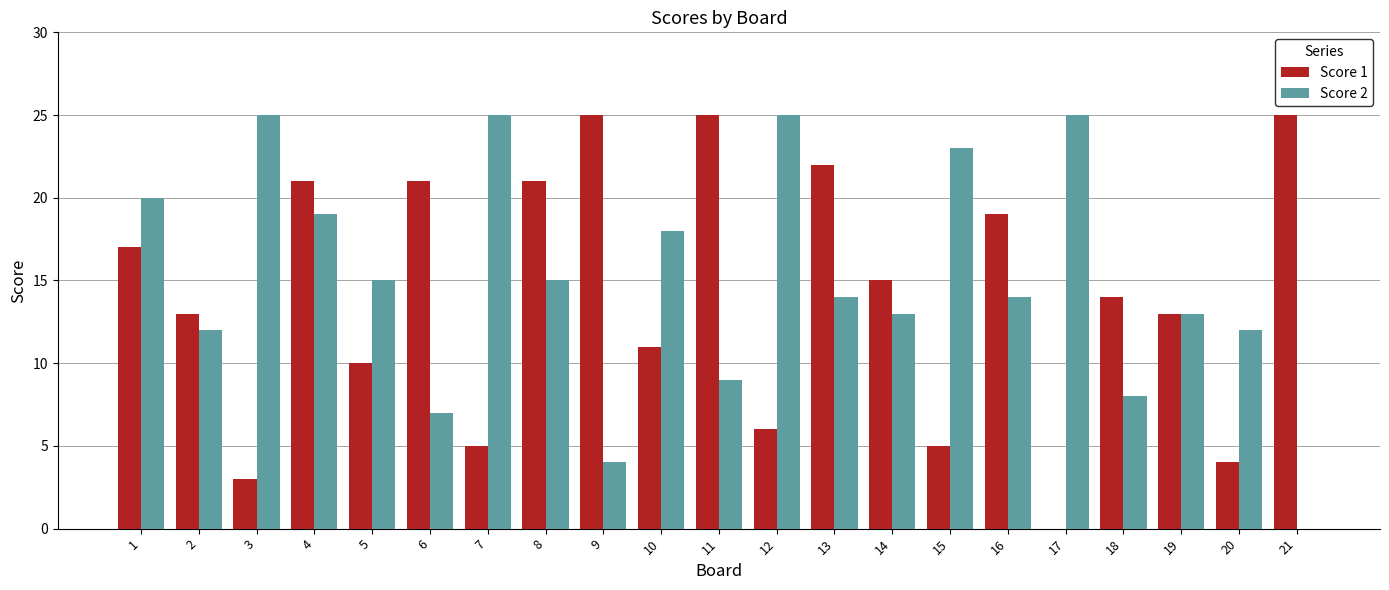

At which label does Score 1 first exceed 14?

1